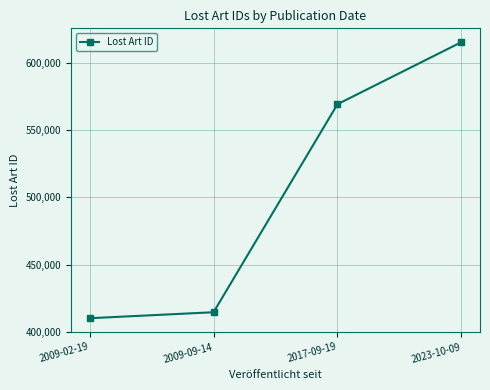

The value at 2009-02-19 is 675994. True or false?

False